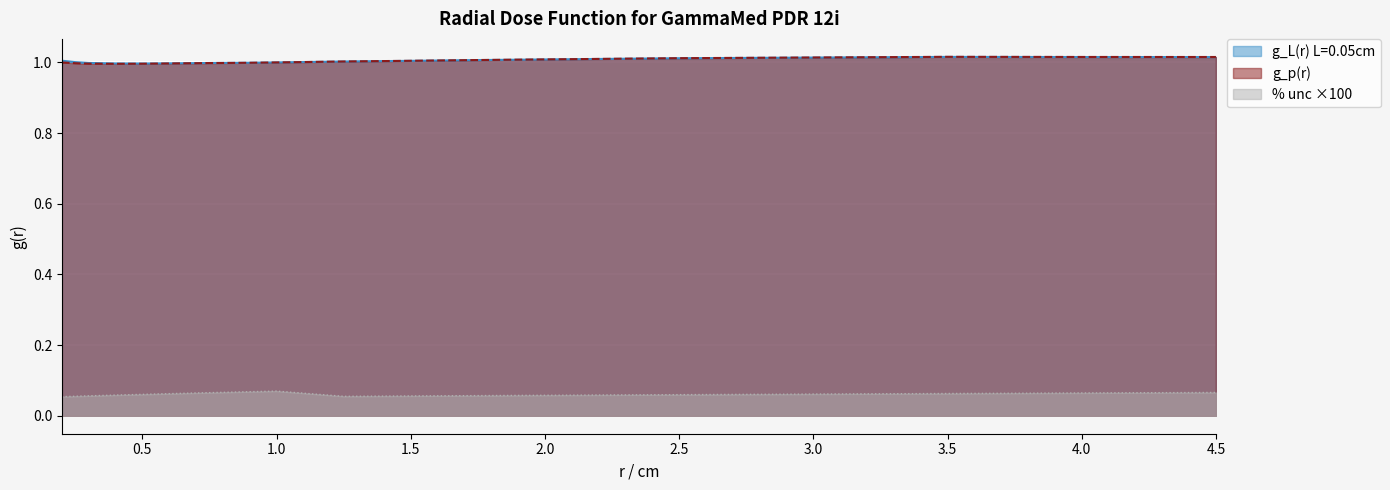

At which label does % unc reach its minimum?

0.2